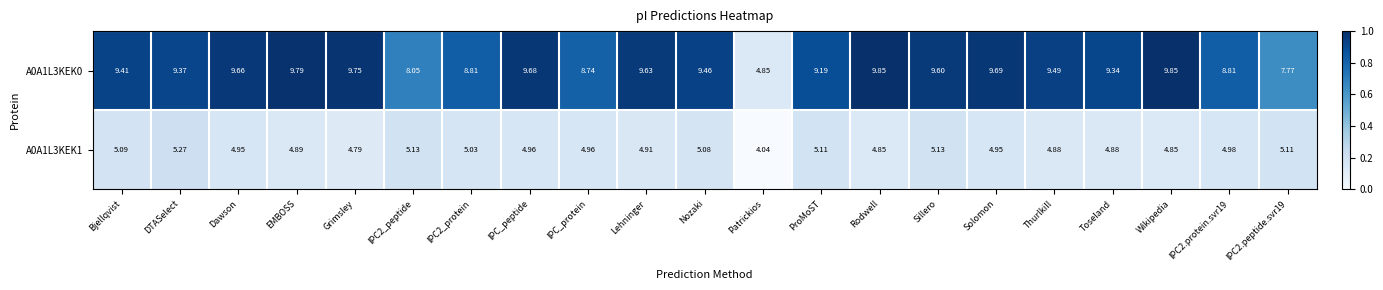

Which series has the widest spread of values?

A0A1L3KEK0